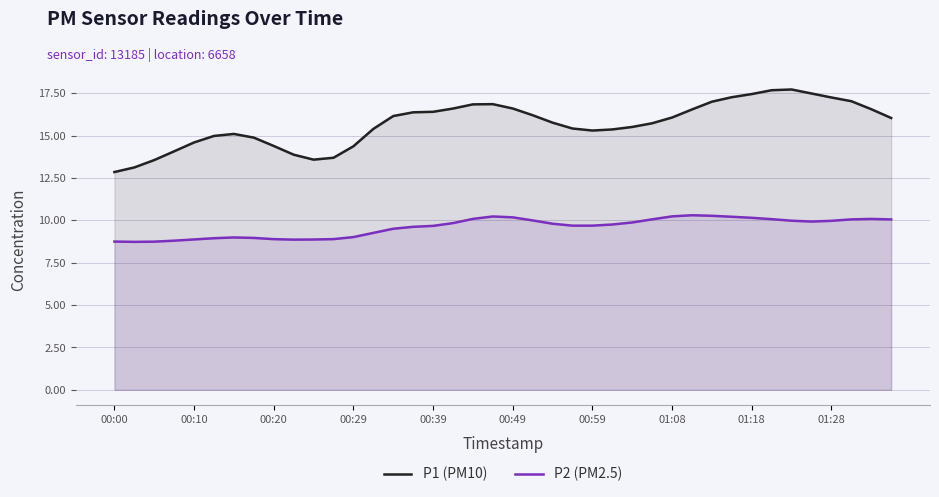

True or false: P2 (PM2.5) and P1 (PM10) cross at least once.

False